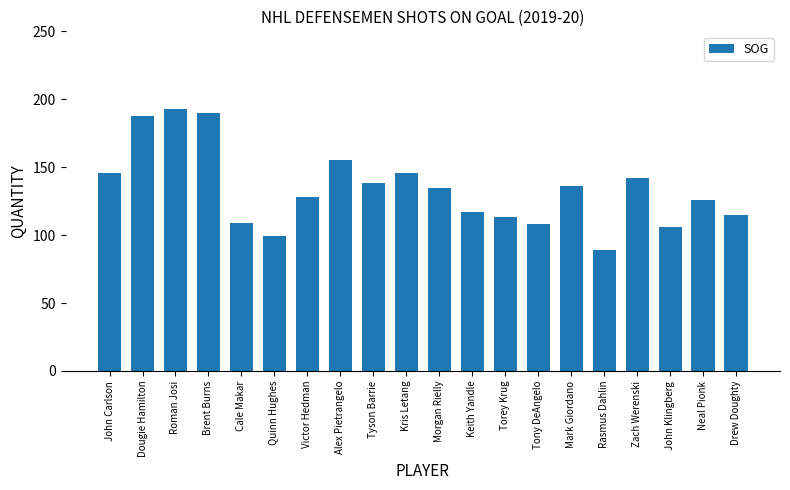

The chart shows a value of 126 at Neal Pionk. True or false?

True